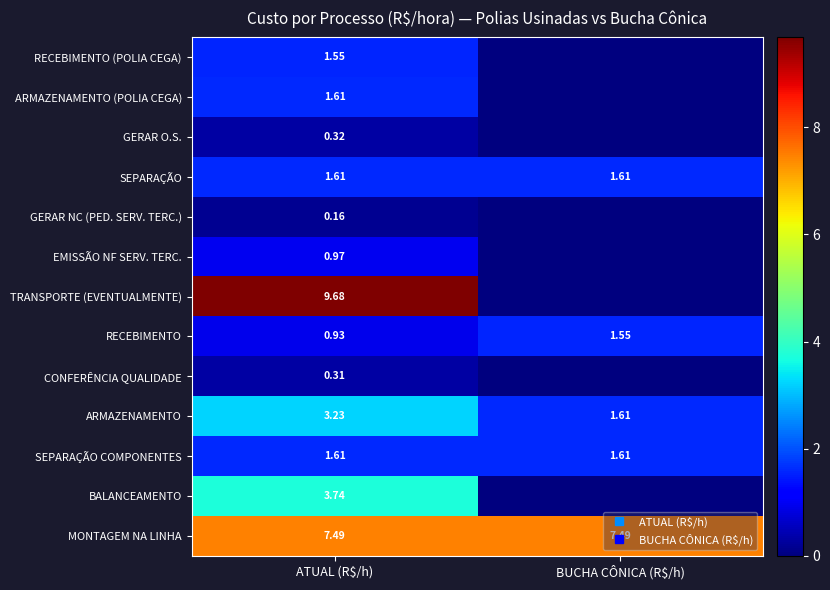

What is the sum of all SEPARAÇÃO values?

3.2